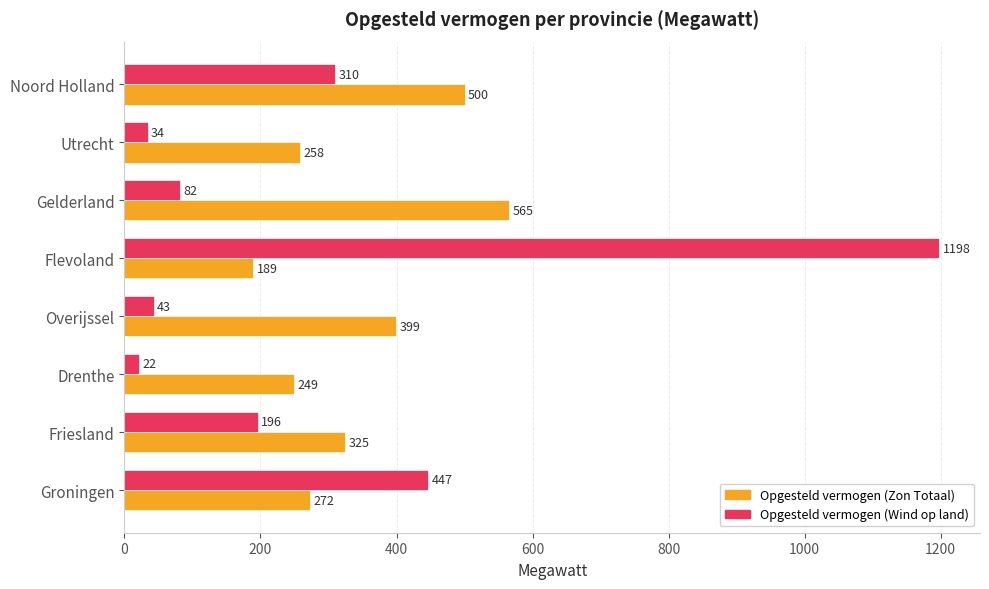

How many data points does each series have?

8